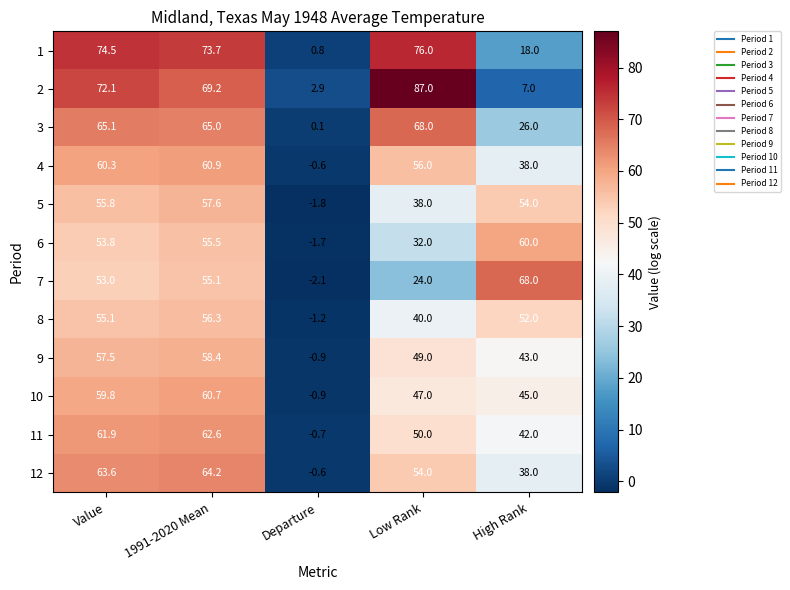

How many negative values does the 5 series have?

1